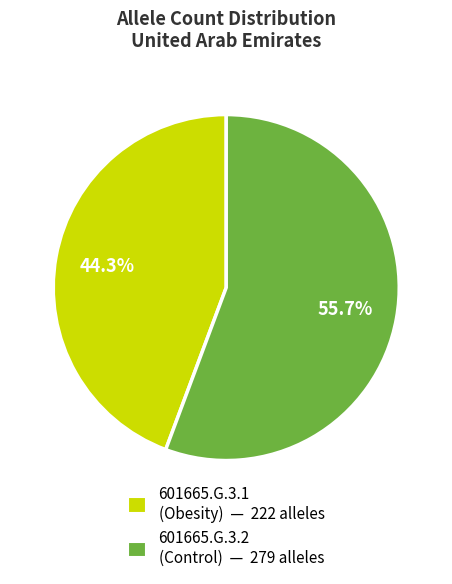

What is the smallest slice in the pie chart?

601665.G.3.1 (Obesity)